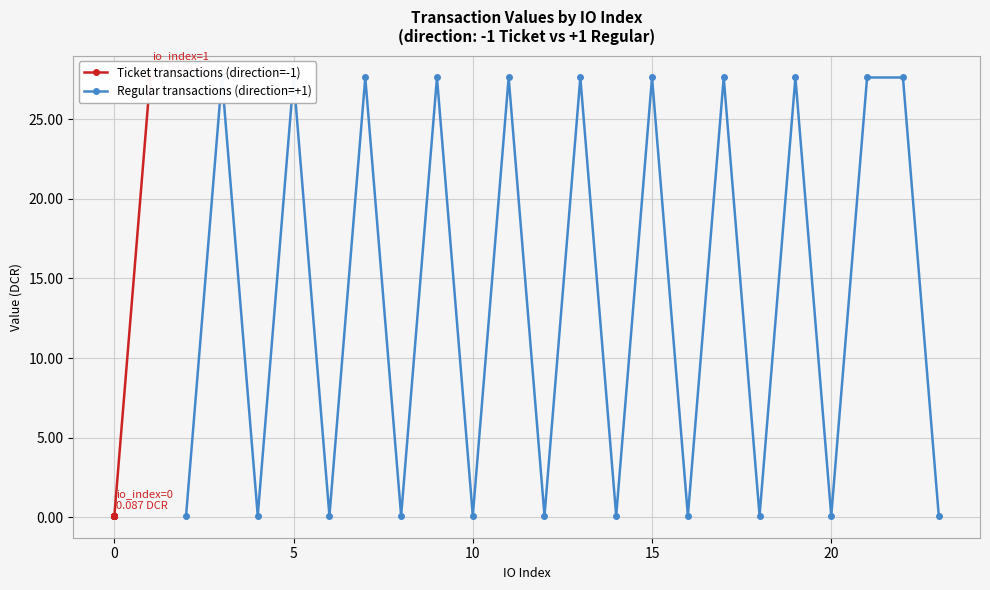

True or false: Regular transactions (direction=+1) and Ticket transactions (direction=-1) intersect in this chart.

False